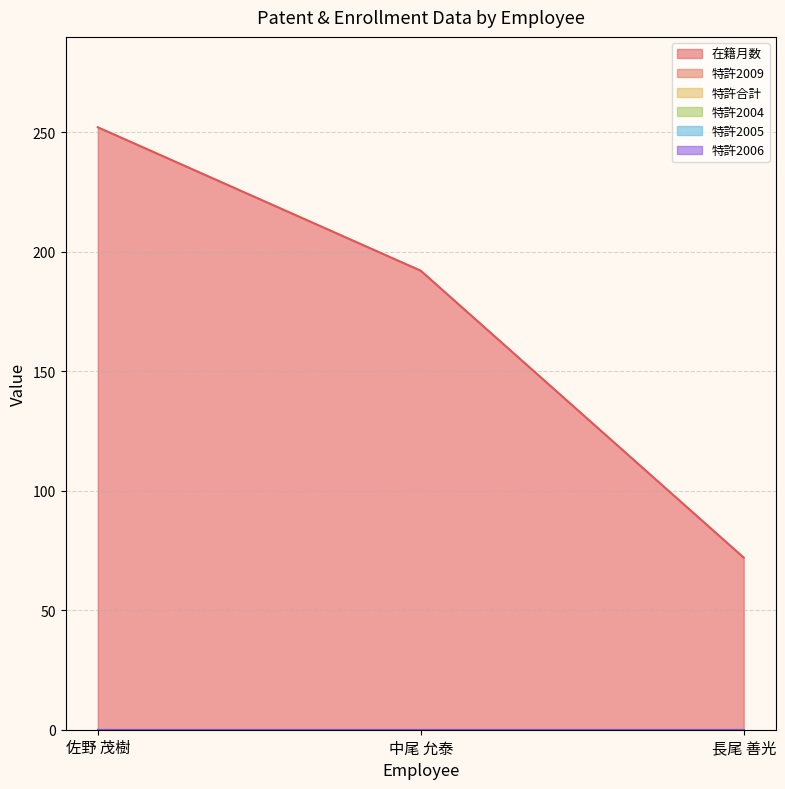

Count the number of data series in this chart.

6